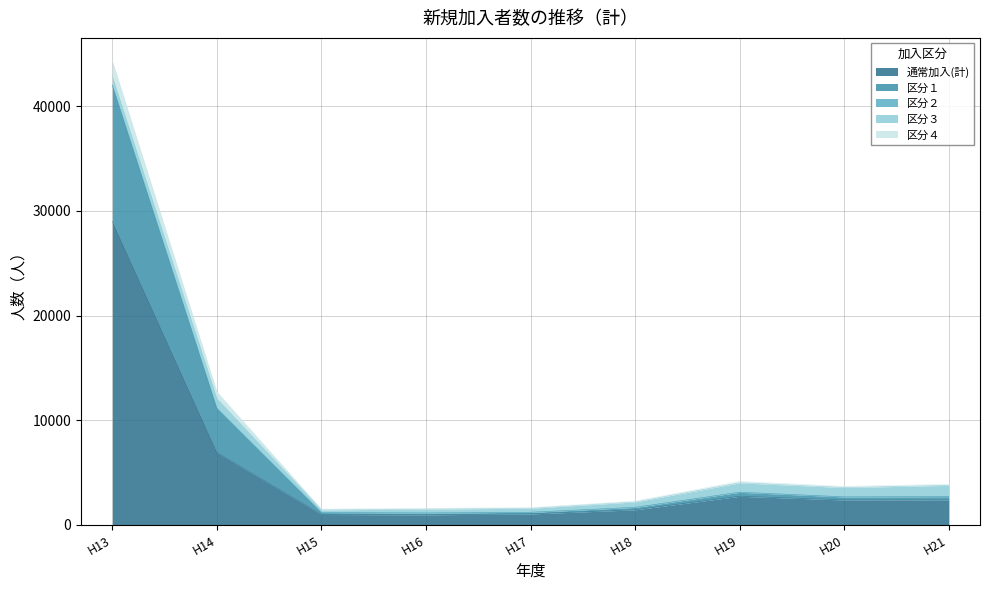

Does the chart have visible grid lines?

Yes